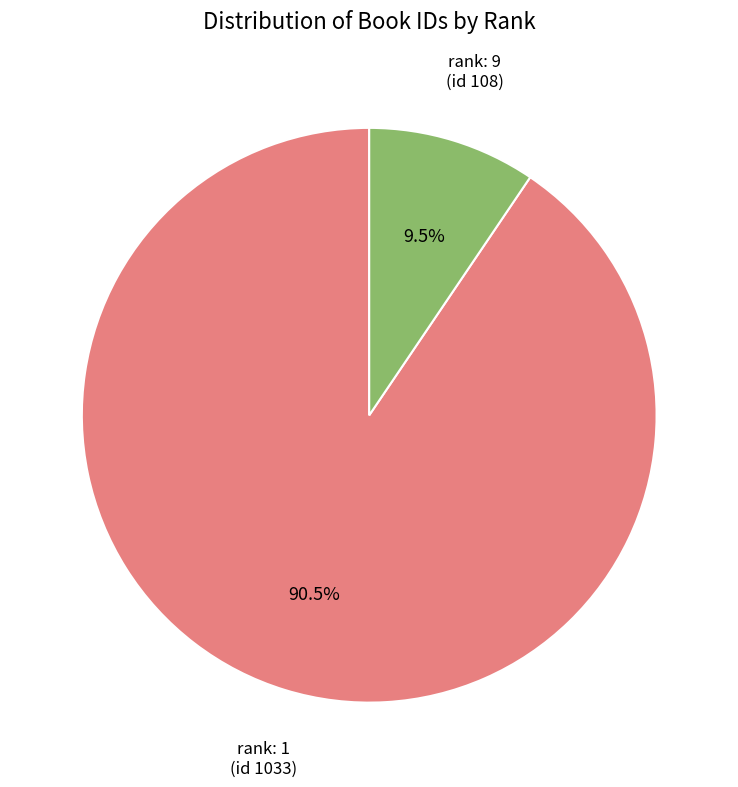

True or false: rank: 1 (id 1033) accounts for 99% of the total.

False